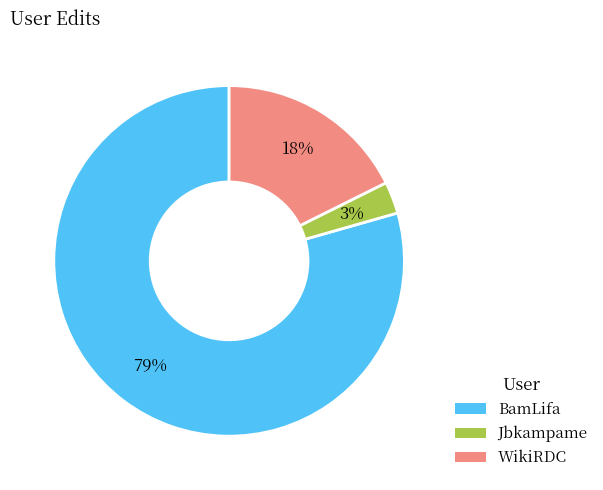

To the nearest percent, what portion does BamLifa represent?

79%